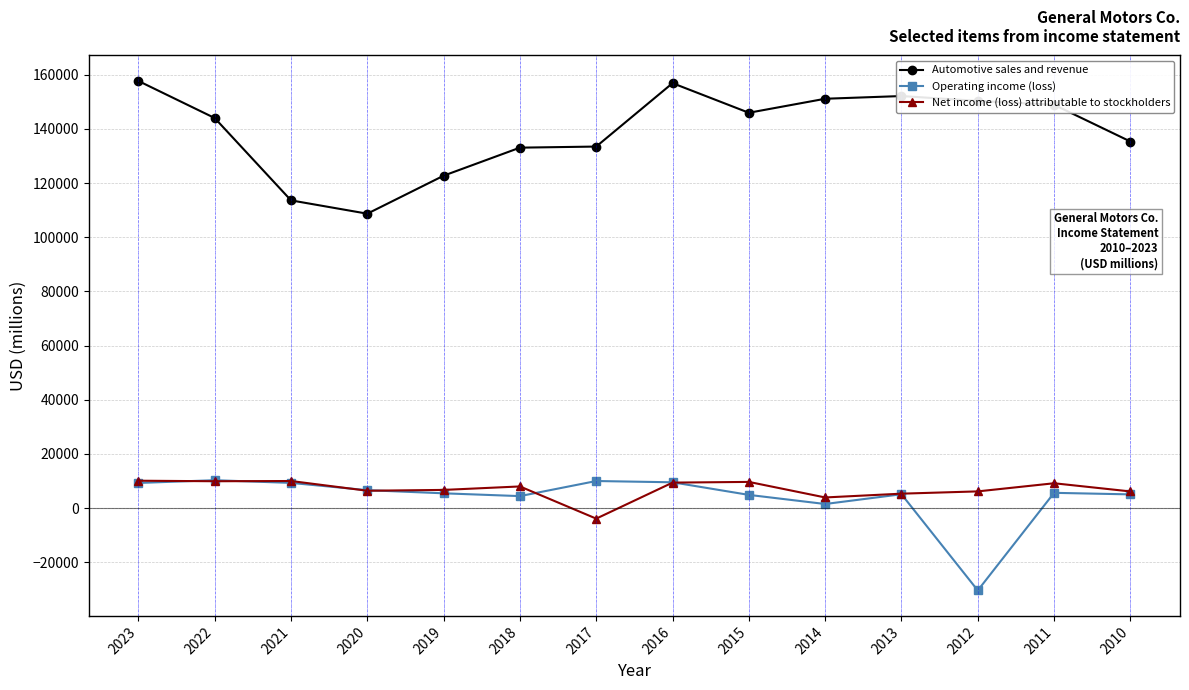

The value of Automotive sales and revenue at 2015 is 145922. True or false?

True